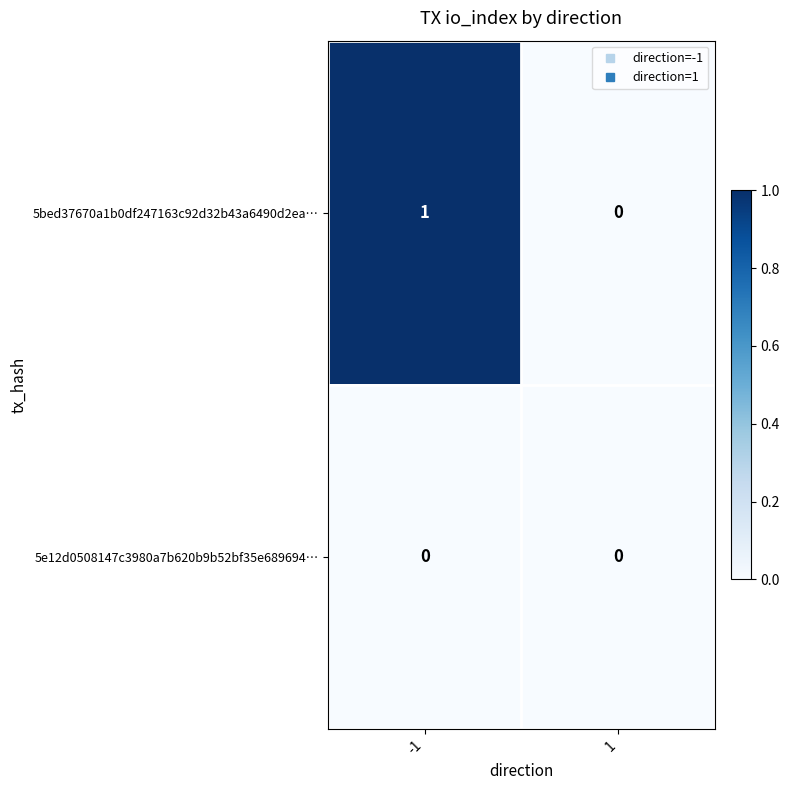

The value of 5e12d0508147c3980a7b620b9b52bf35e689694… at 1 is 0. True or false?

True